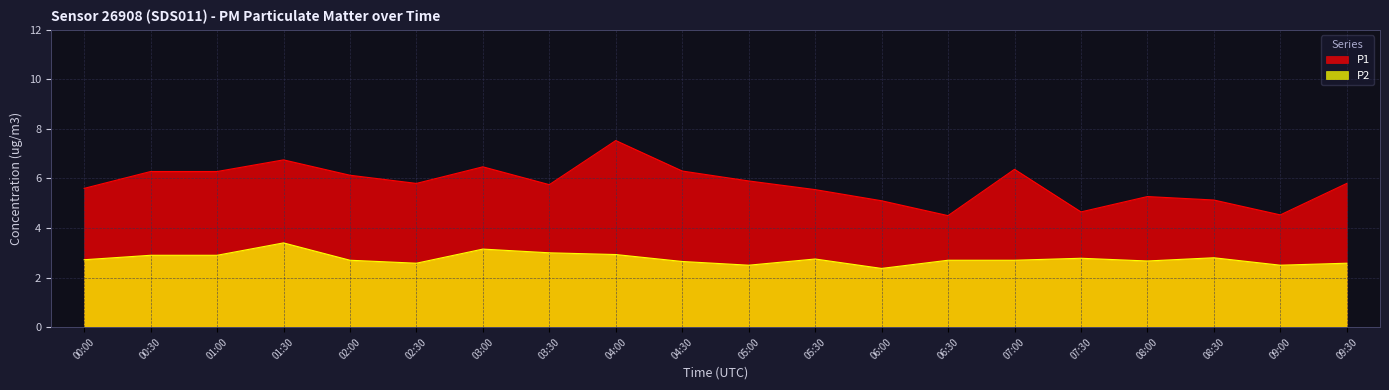

Reading right to left, list all the values displayed in this chart.

P1: 09:30=5.8	09:00=4.5	08:30=5.1	08:00=5.3	07:30=4.7	07:00=6.4	06:30=4.5	06:00=5.1	05:30=5.5	05:00=5.9	04:30=6.3	04:00=7.5	03:30=5.8	03:00=6.5	02:30=5.8	02:00=6.1	01:30=6.8	01:00=6.3	00:30=6.3	00:00=5.6
P2: 09:30=2.6	09:00=2.5	08:30=2.8	08:00=2.7	07:30=2.8	07:00=2.7	06:30=2.7	06:00=2.4	05:30=2.8	05:00=2.5	04:30=2.6	04:00=2.9	03:30=3.0	03:00=3.1	02:30=2.6	02:00=2.7	01:30=3.4	01:00=2.9	00:30=2.9	00:00=2.7